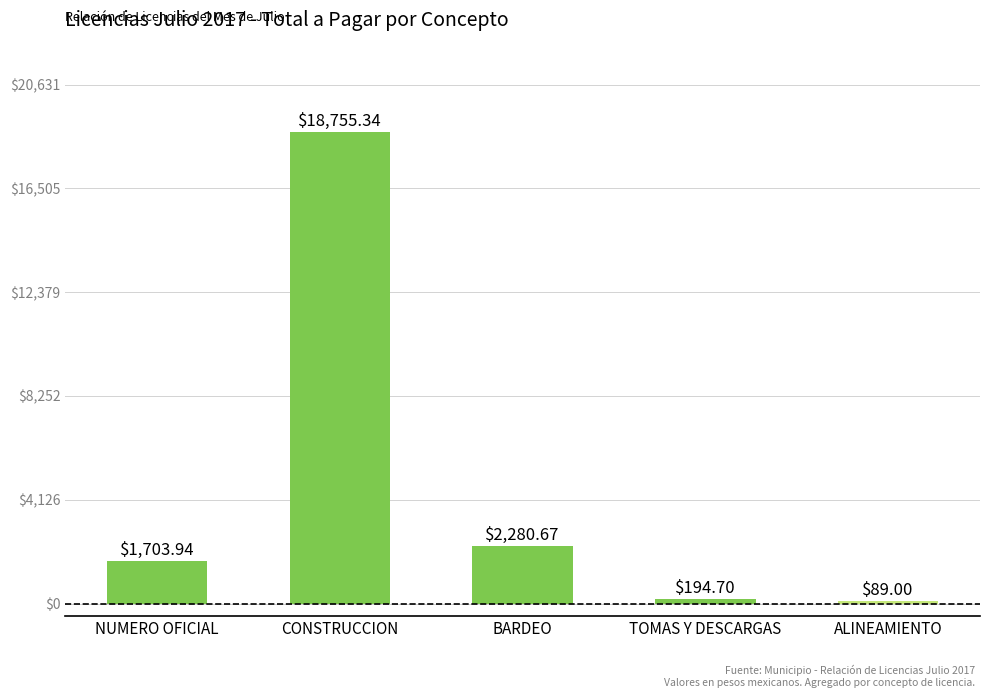

Rank the categories by value from lowest to highest.

ALINEAMIENTO, TOMAS Y DESCARGAS, NUMERO OFICIAL, BARDEO, CONSTRUCCION